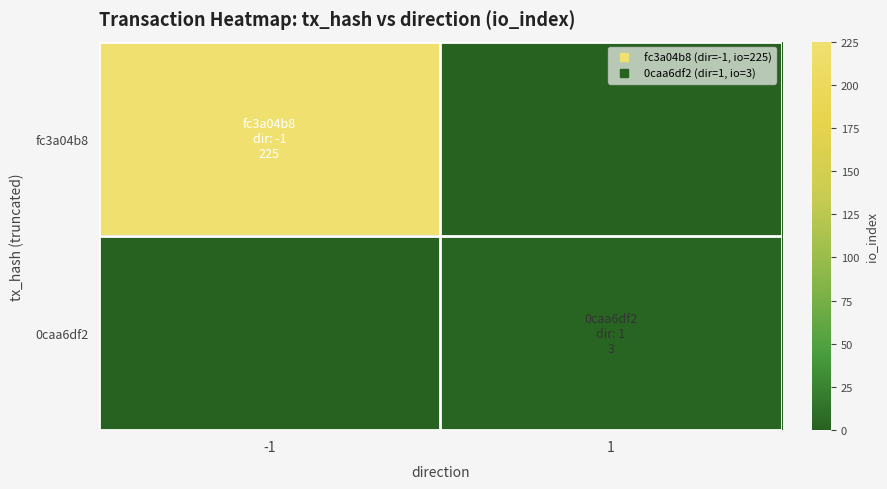

Reading left to right, transcribe all the data shown in this chart.

fc3a04b8: -1=225	1=0
0caa6df2: -1=0	1=3